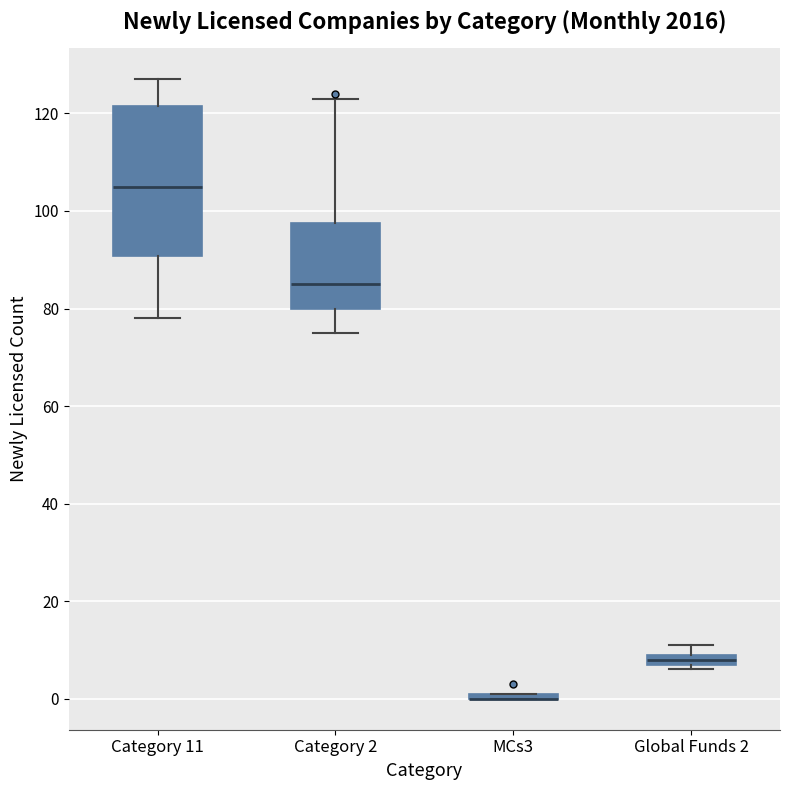

Which box is the tallest, from its lower edge to its upper edge?

Category 11